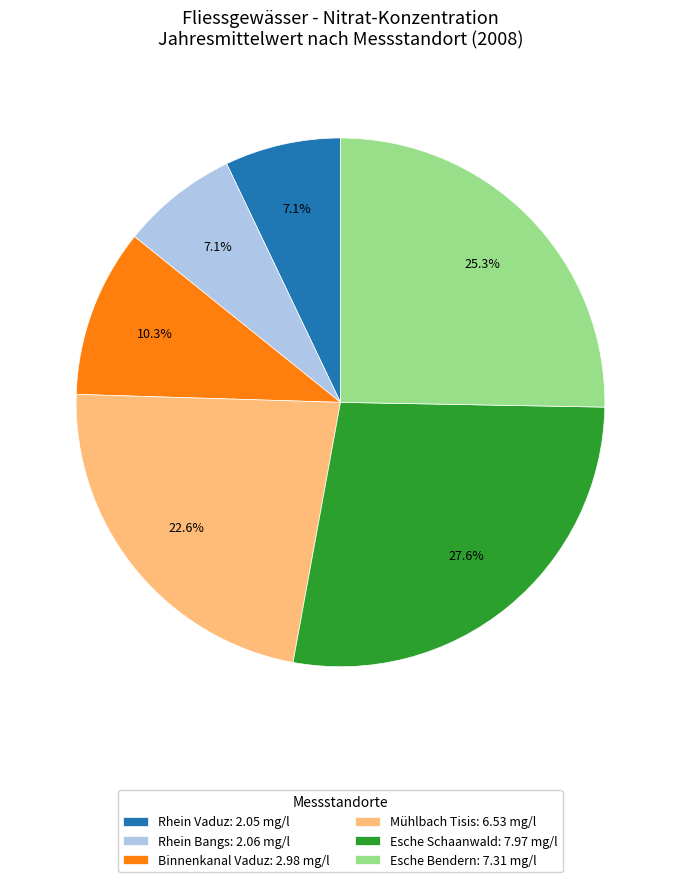

To the nearest percent, what is the average slice percentage?

17%